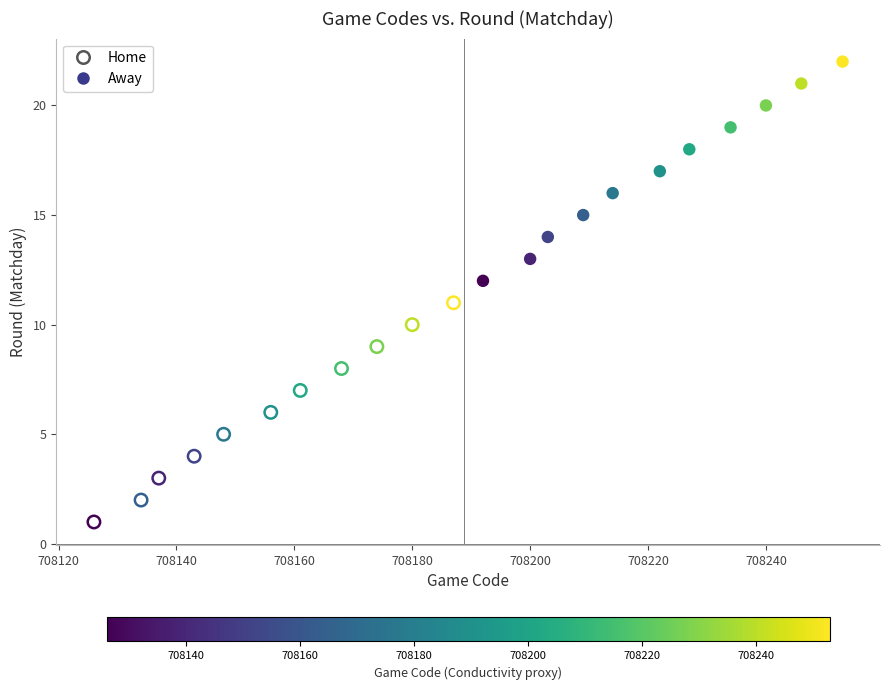

Which series reaches the minimum Y coordinate?

Home